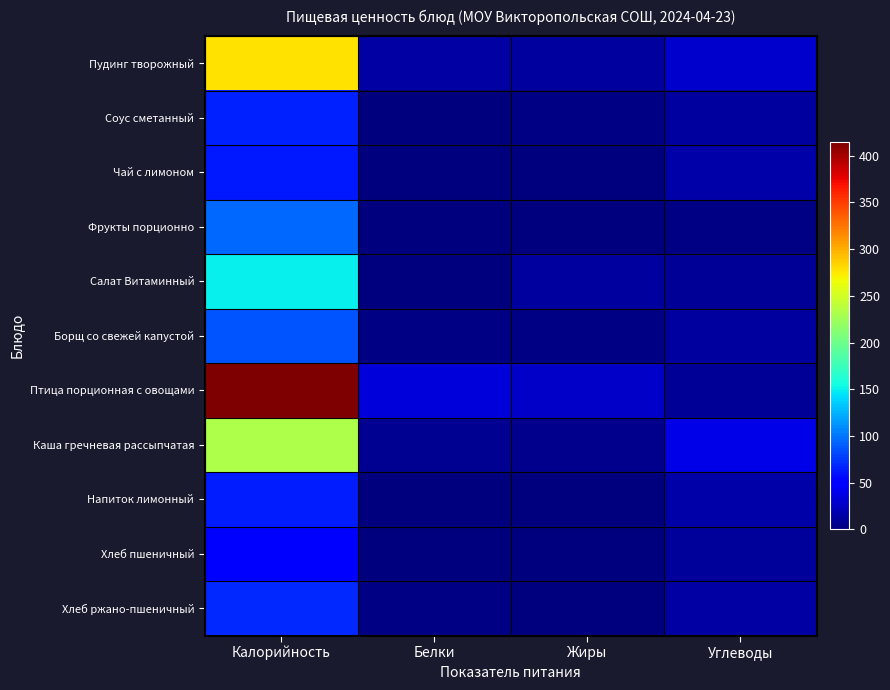

Which series has the widest spread of values?

Птица порционная с овощами